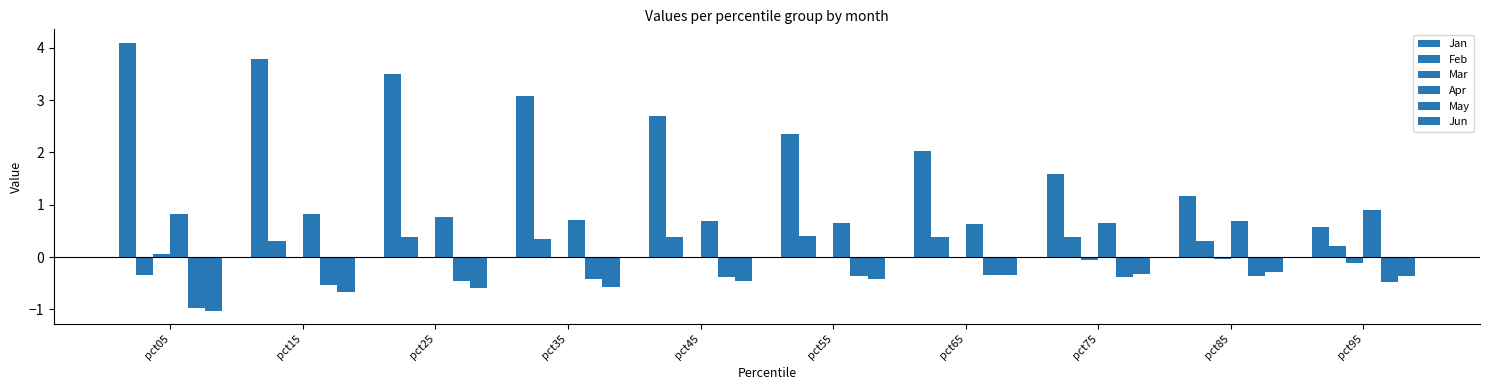

Which series has the widest spread of values?

Jan